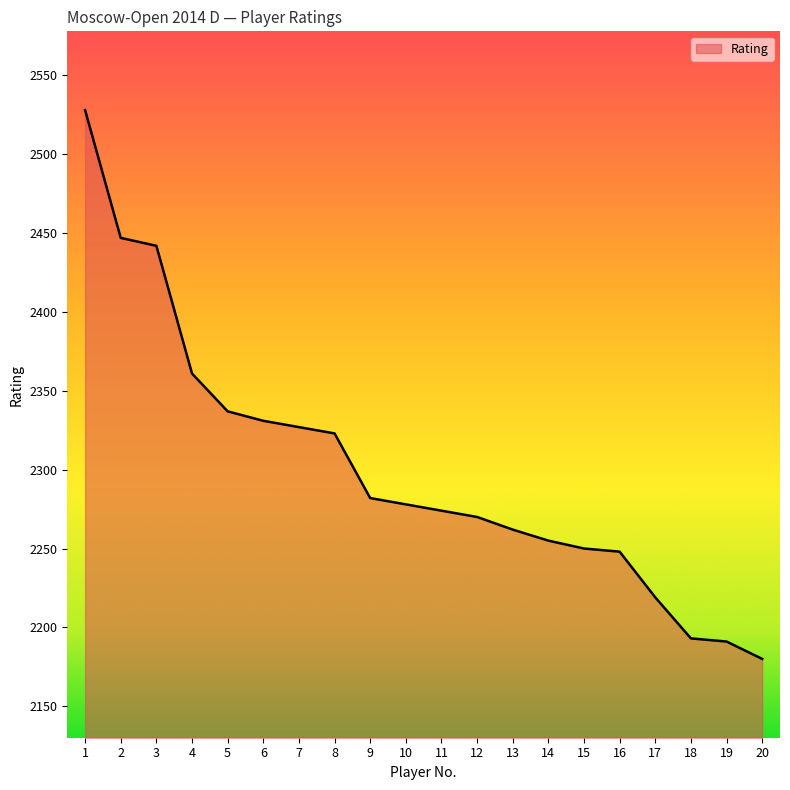

The value at 15 is 3718. True or false?

False